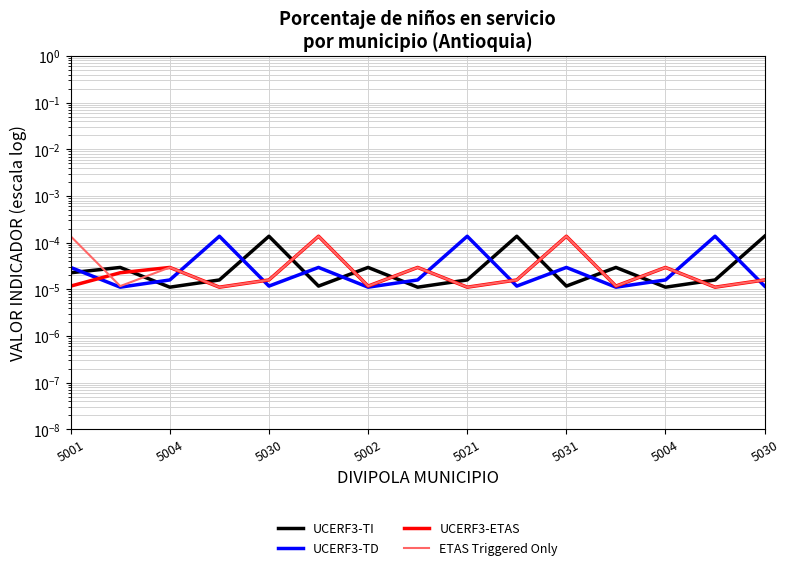

What are all the series names shown in the legend?

UCERF3-TI, UCERF3-TD, UCERF3-ETAS, ETAS Triggered Only